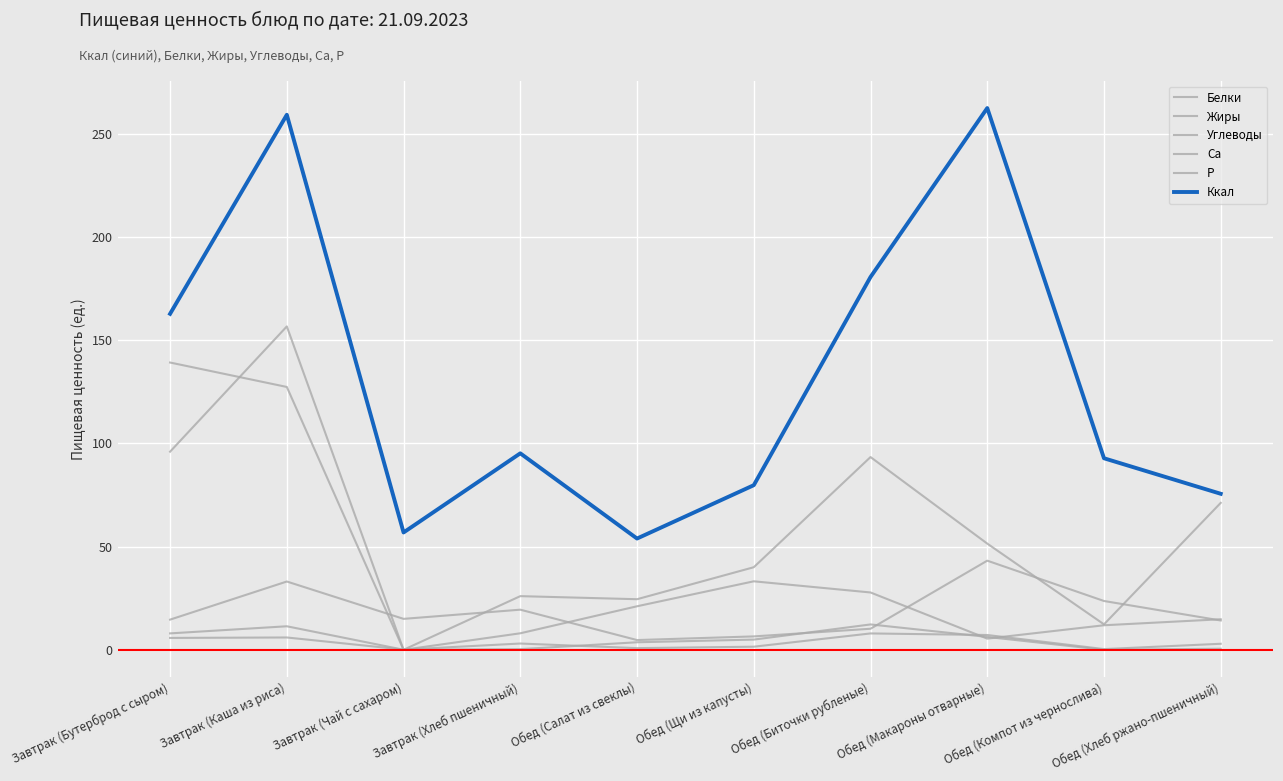

Which category has the highest value in the Углеводы series?

Обед (Макароны отварные)